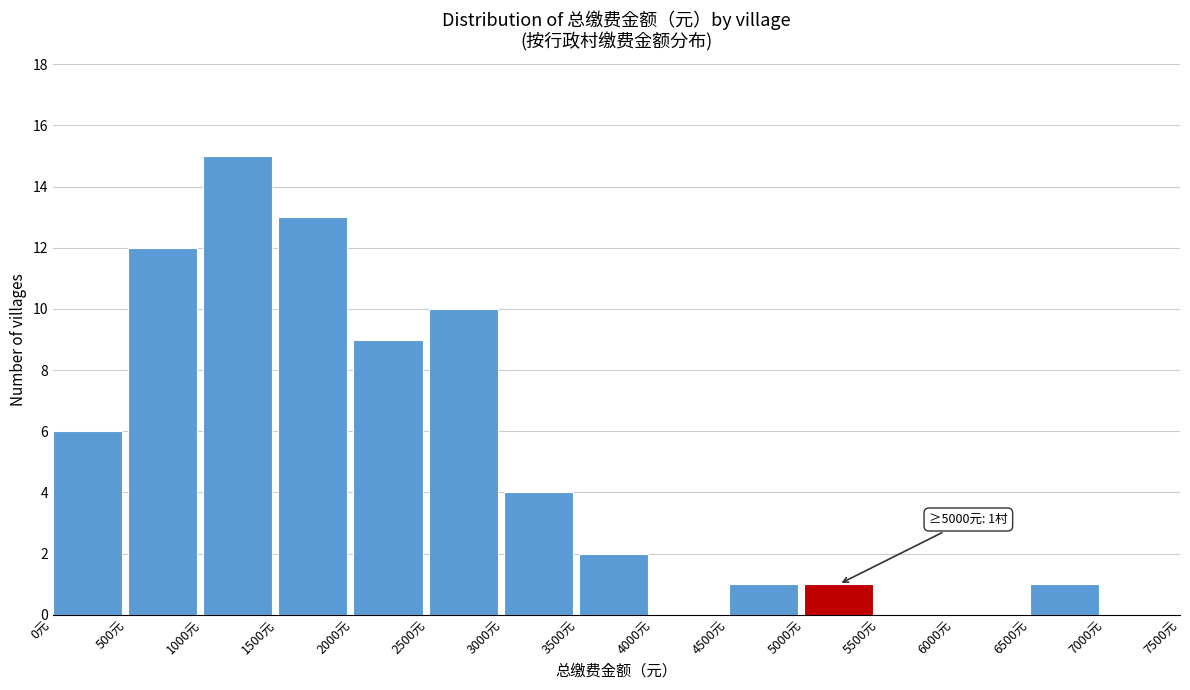

Which range on the x-axis has the tallest bar?

1000 to 1500